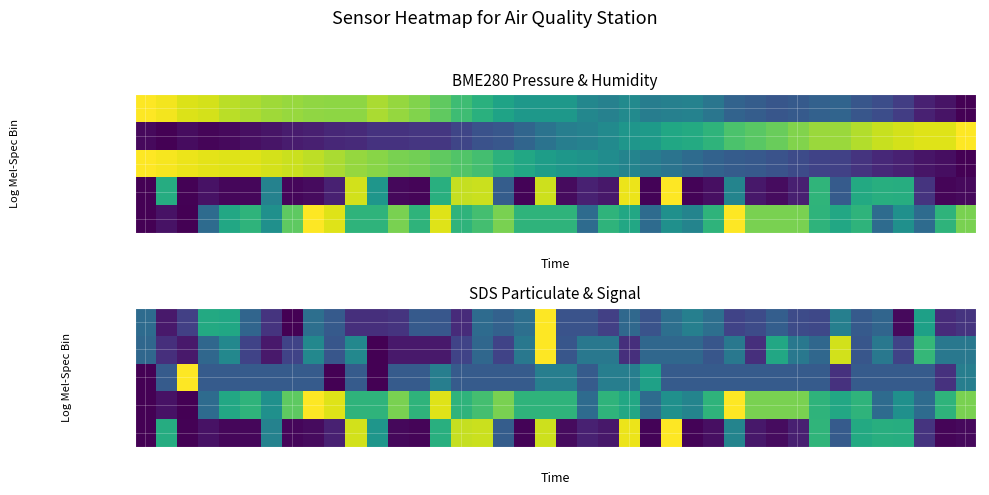

What is the sum of all SDS_P2 values?

12.9